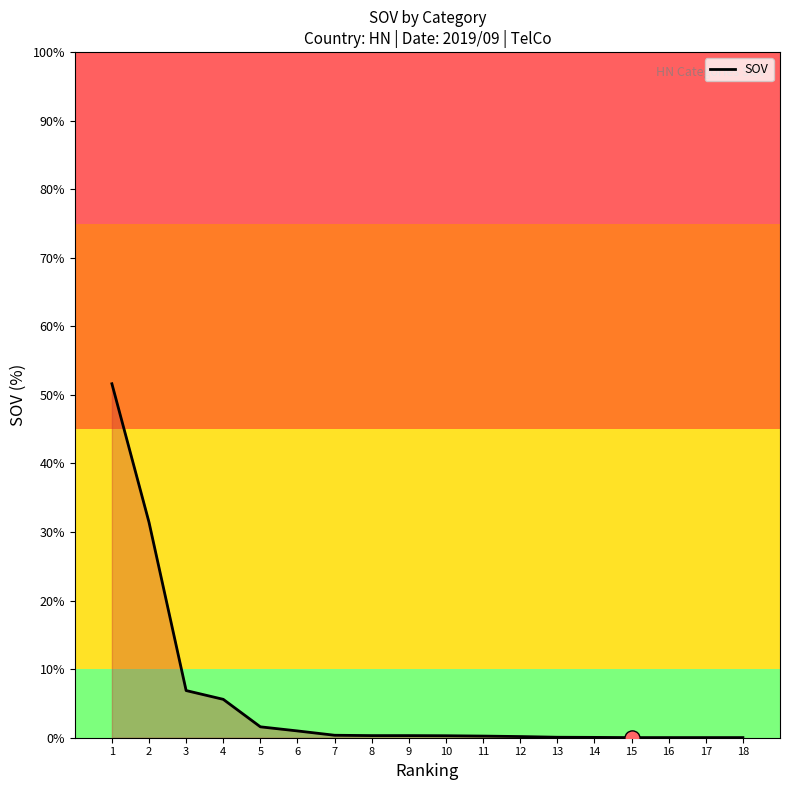

Which has a higher value, 2 or 5?

2